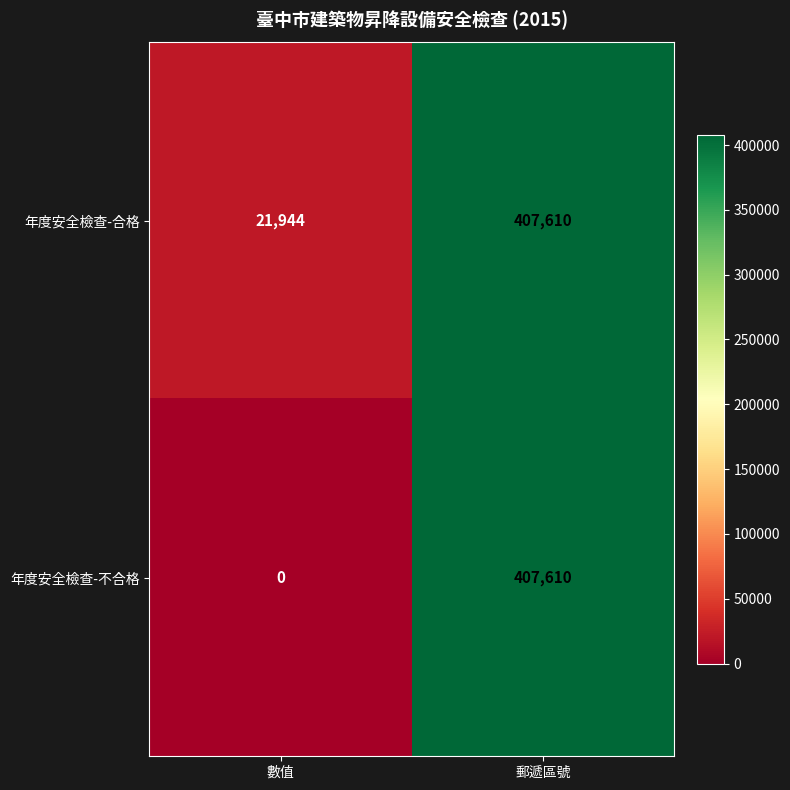

At which category is the sum across all series the highest?

郵遞區號